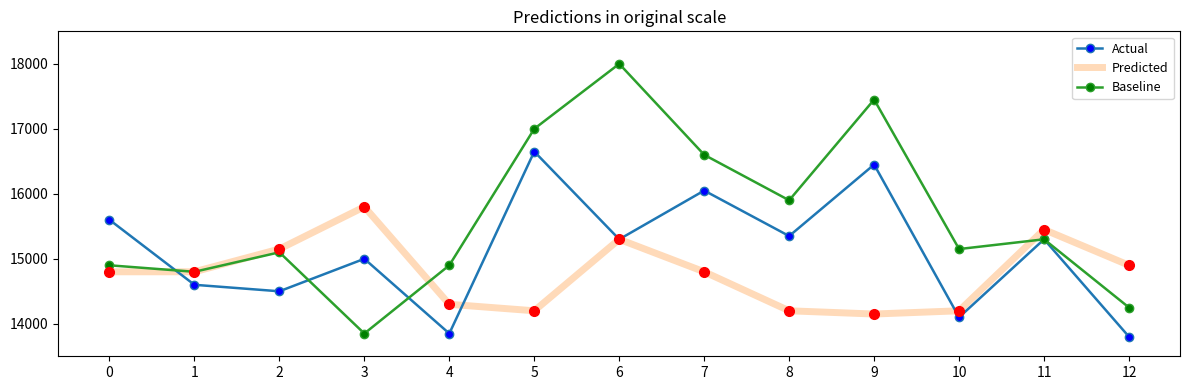

What is the difference between the second highest and minimum values in the Predicted series?

1300